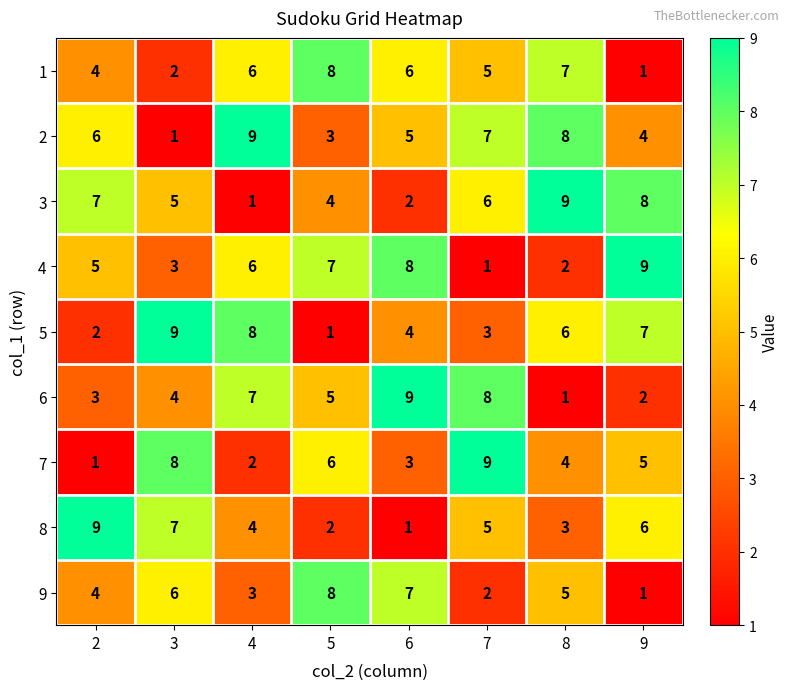

Between 7 and 9, which series saw the biggest shift?

4